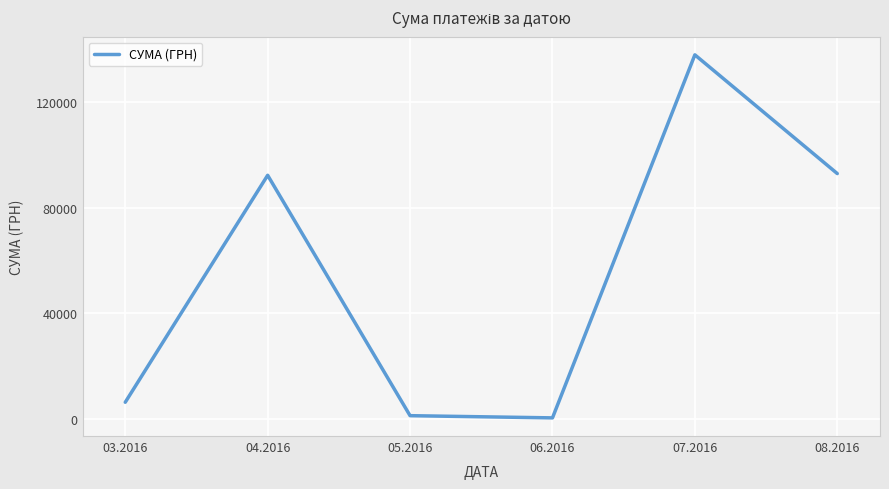

The value at 07.2016 is 236559.9. True or false?

False